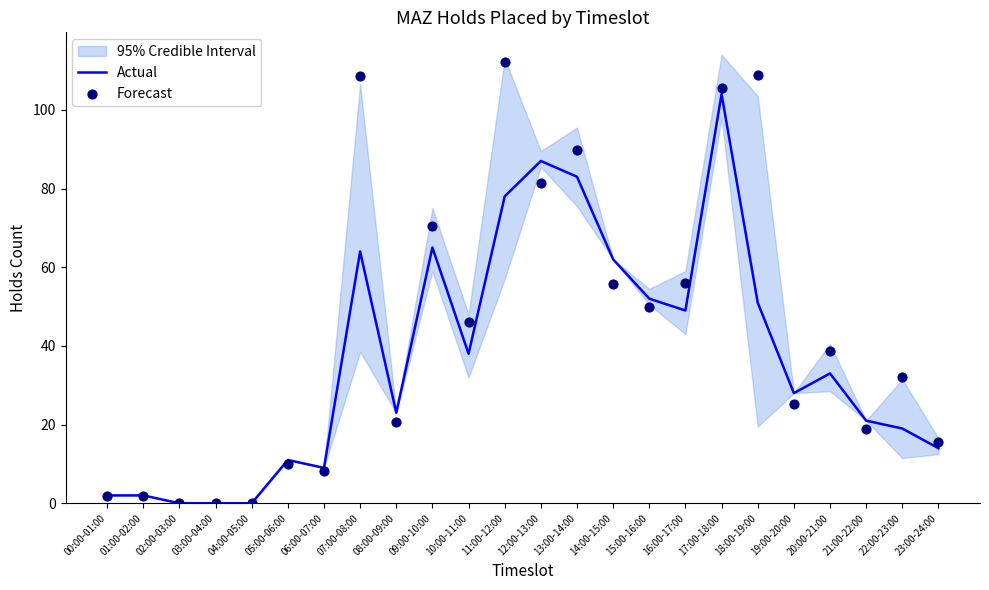

At how many categories does at least one series exceed 50?

10